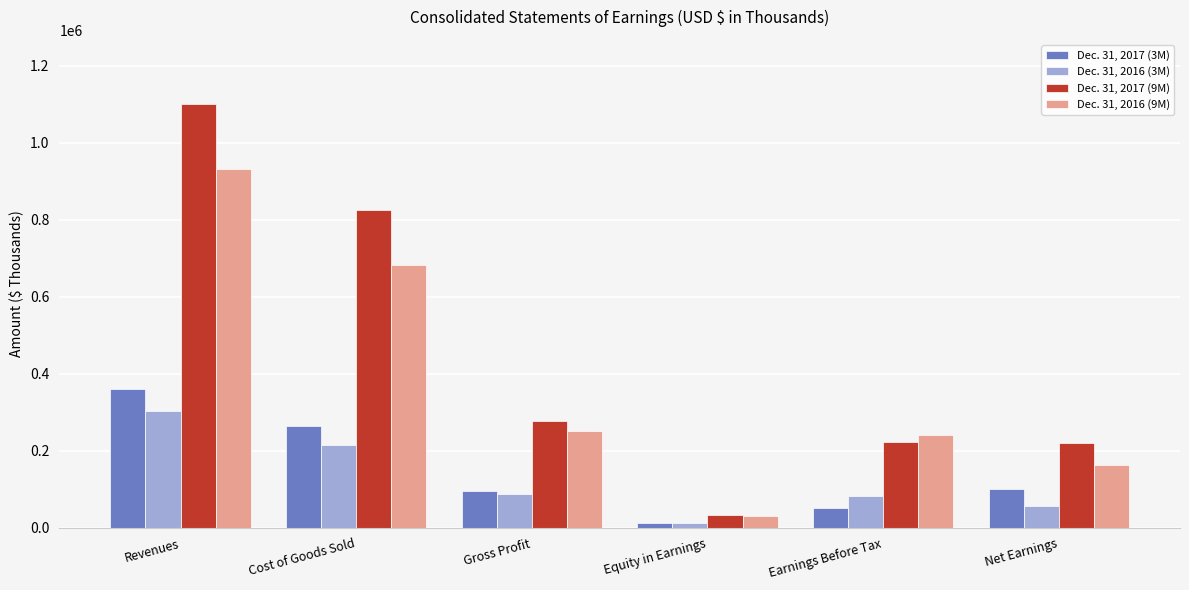

Which series has the largest total across all categories?

Dec. 31, 2017 (9M)